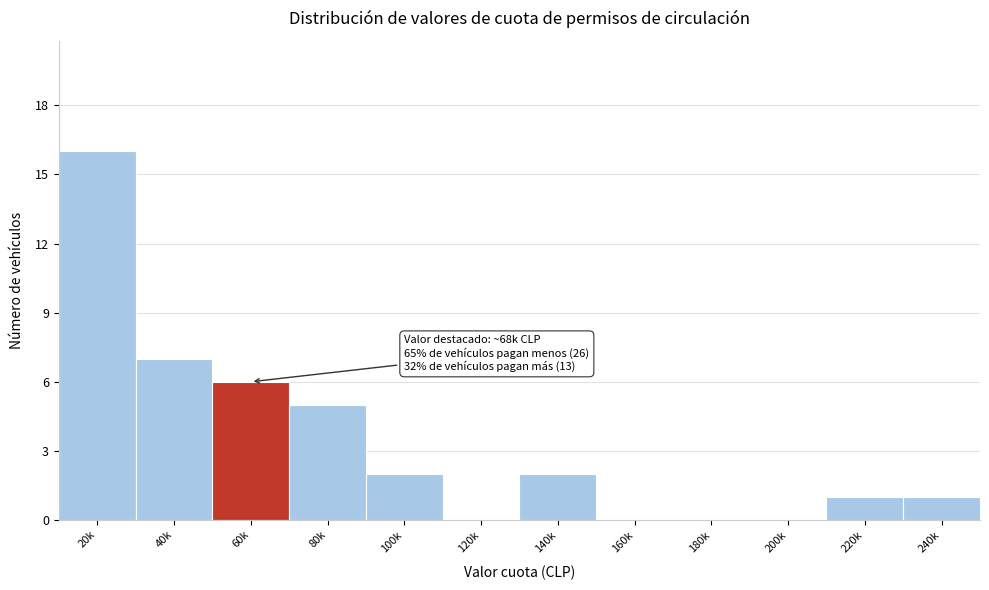

Reading left to right, extract all data points from this chart.

20k=16	40k=7	60k=6	80k=5	100k=2	120k=0	140k=2	160k=0	180k=0	200k=0	220k=1	240k=1